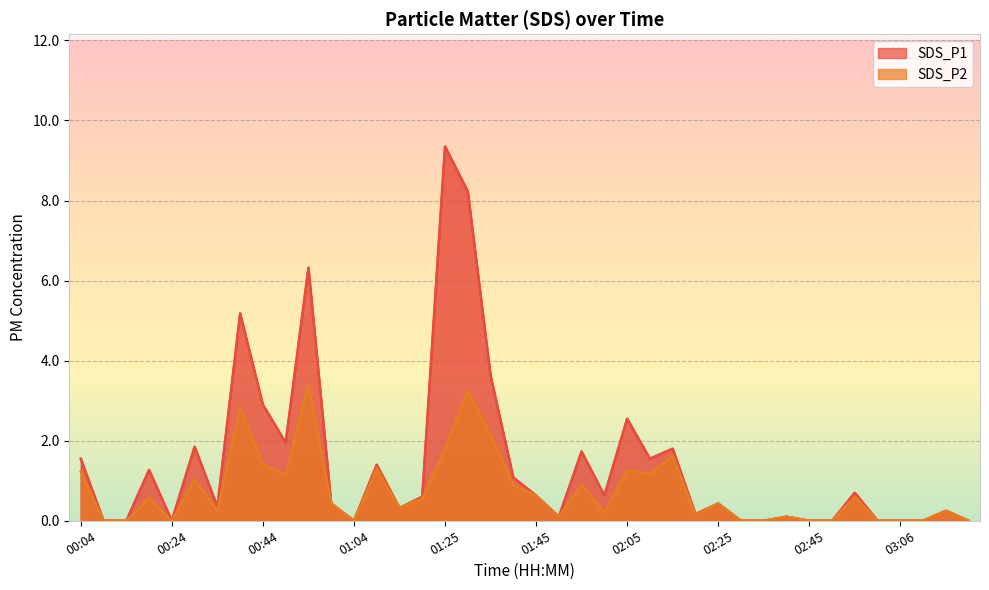

What is the sum of all SDS_P2 values?

30.0